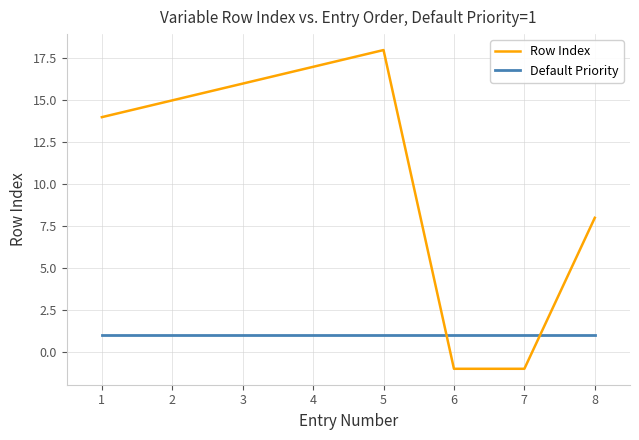

How many lines are shown in the chart?

2